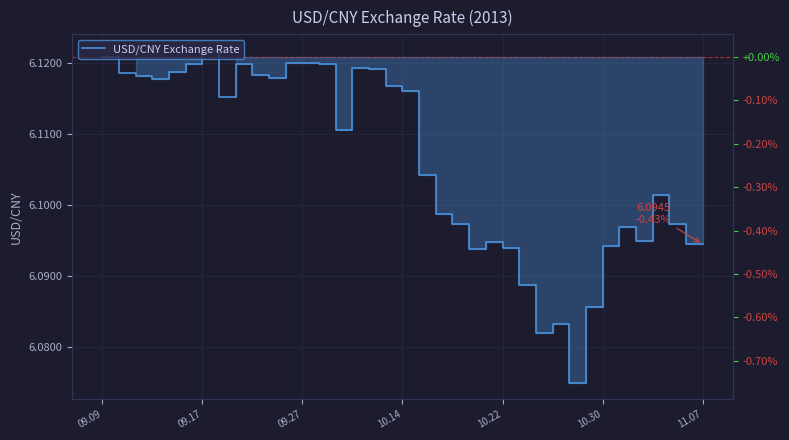

What position from the right is 15?

22